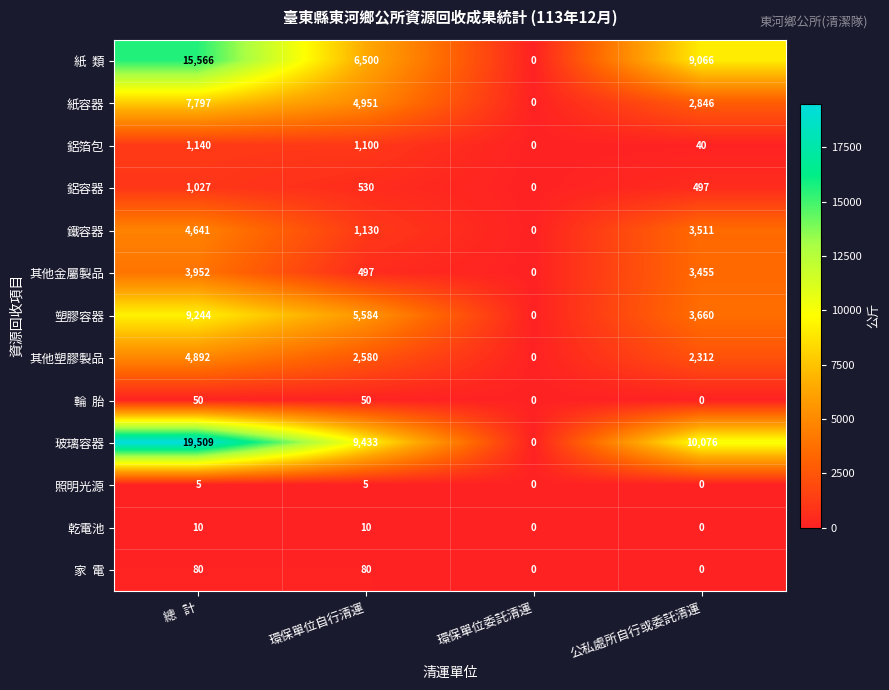

Where does the 鋁箔包 series first go above 1100?

總   計